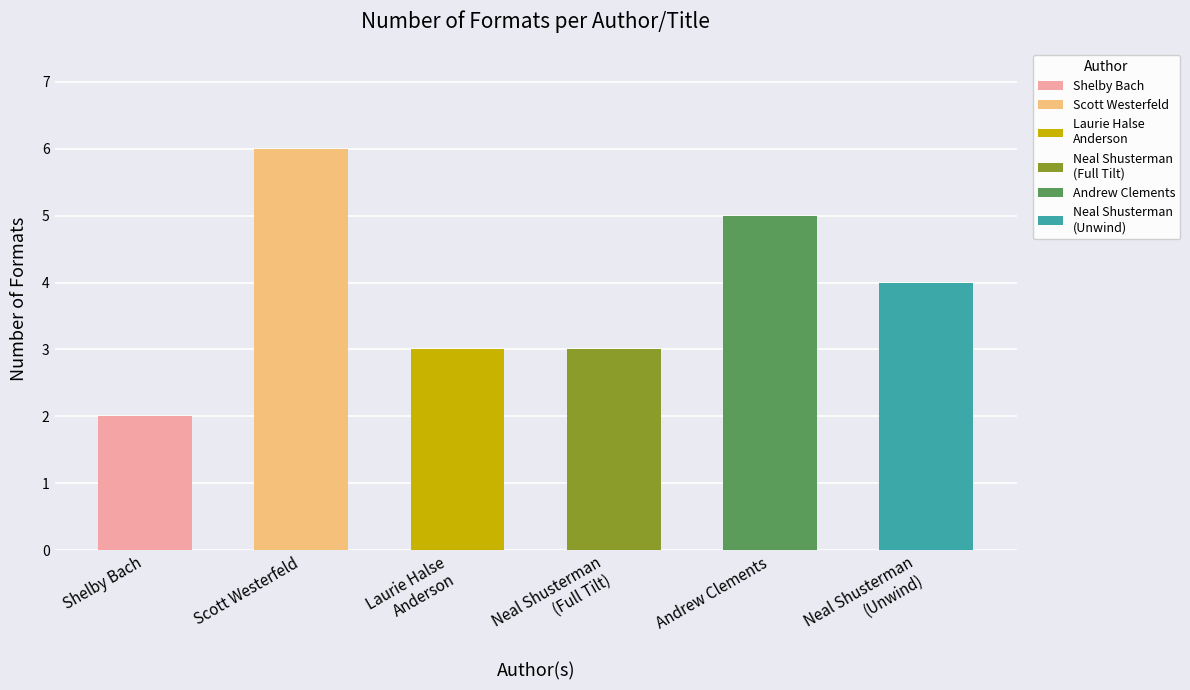

Which label corresponds to the smallest value in the chart?

Shelby Bach